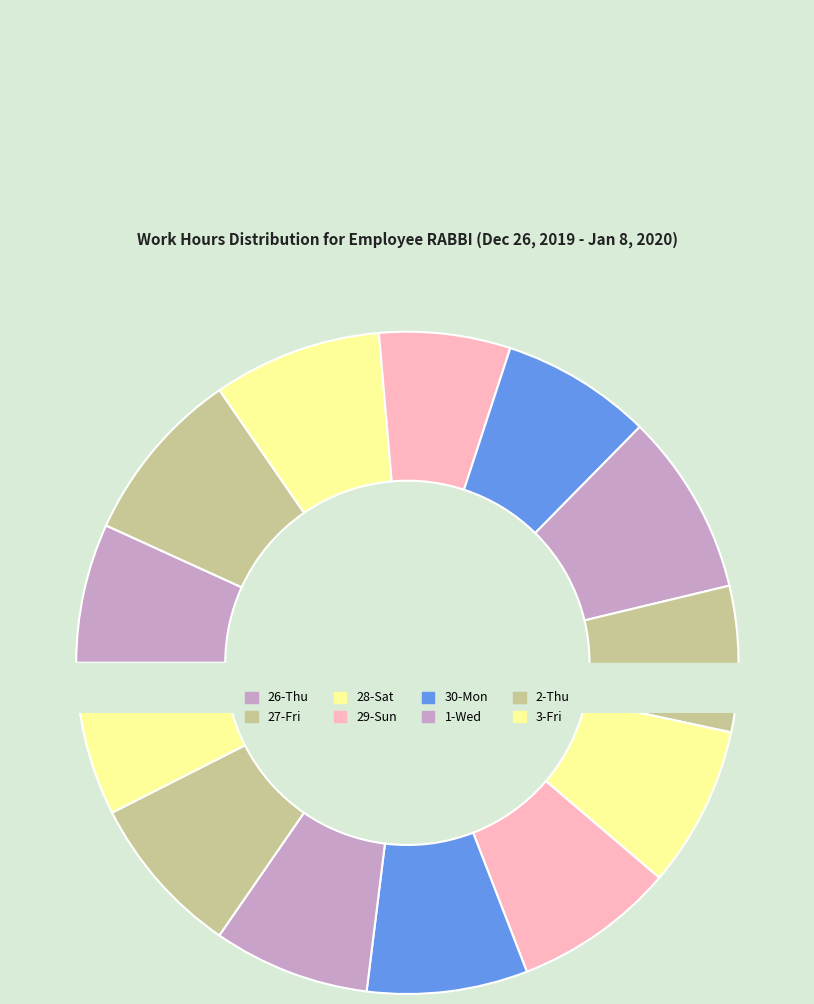

How many slices are in this pie chart?

13